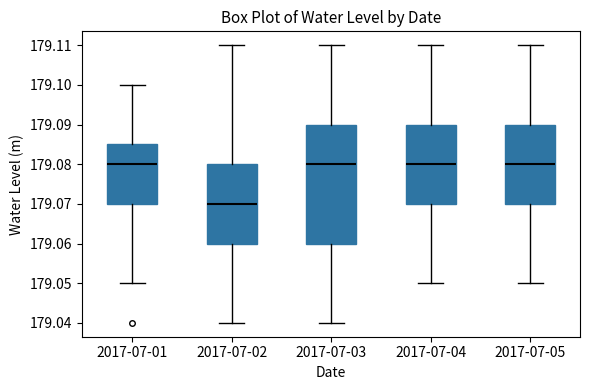

Which box's median line is the lowest?

2017-07-02